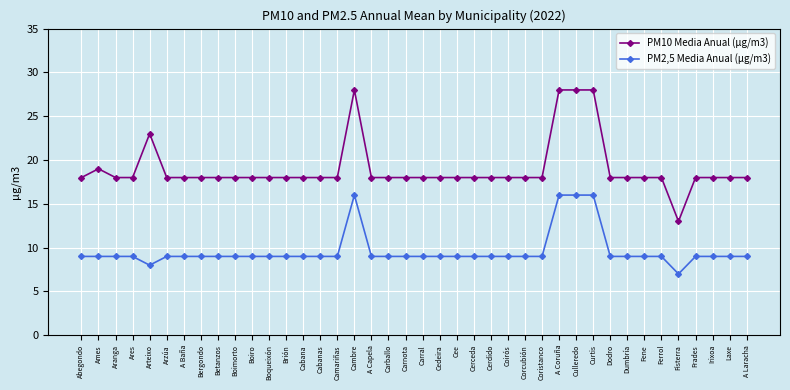

What is the spread (max minus min) of values at Curtis?

12